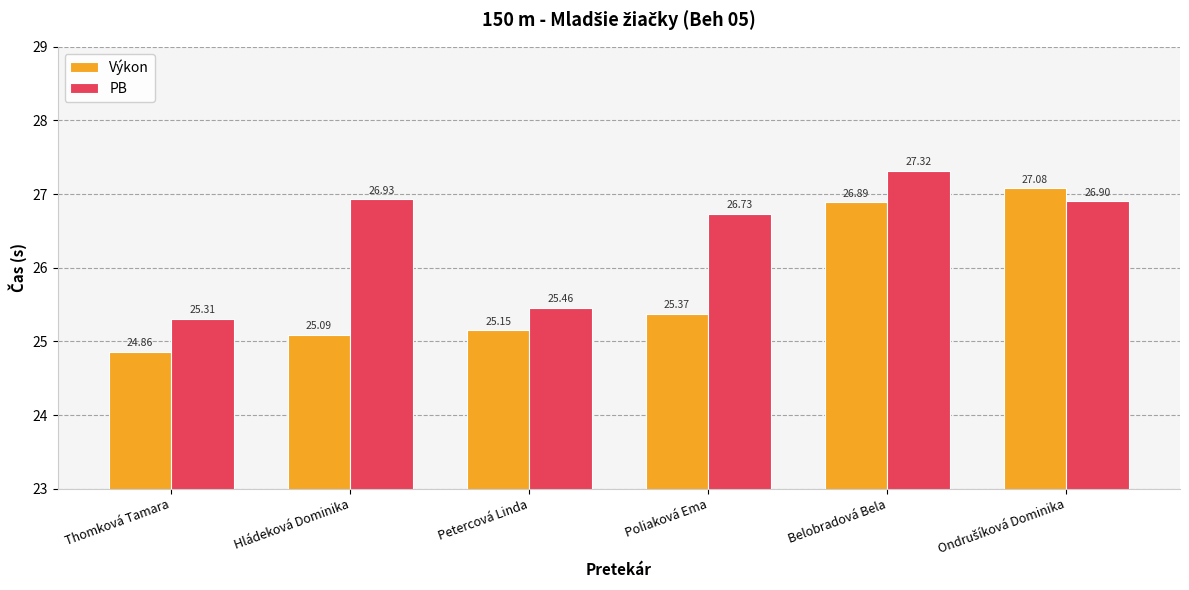

True or false: PB has a value of 26.9 at Hládeková Dominika.

True